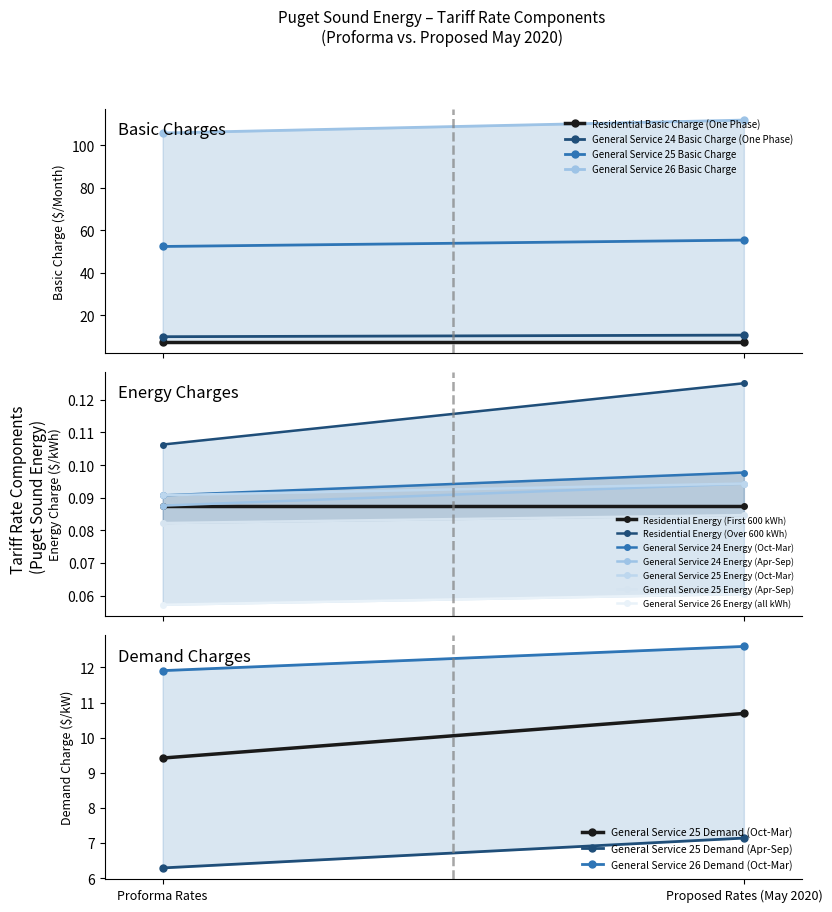

The value of General Service 24 Basic Charge (One Phase) at 1 is 10.6. True or false?

True